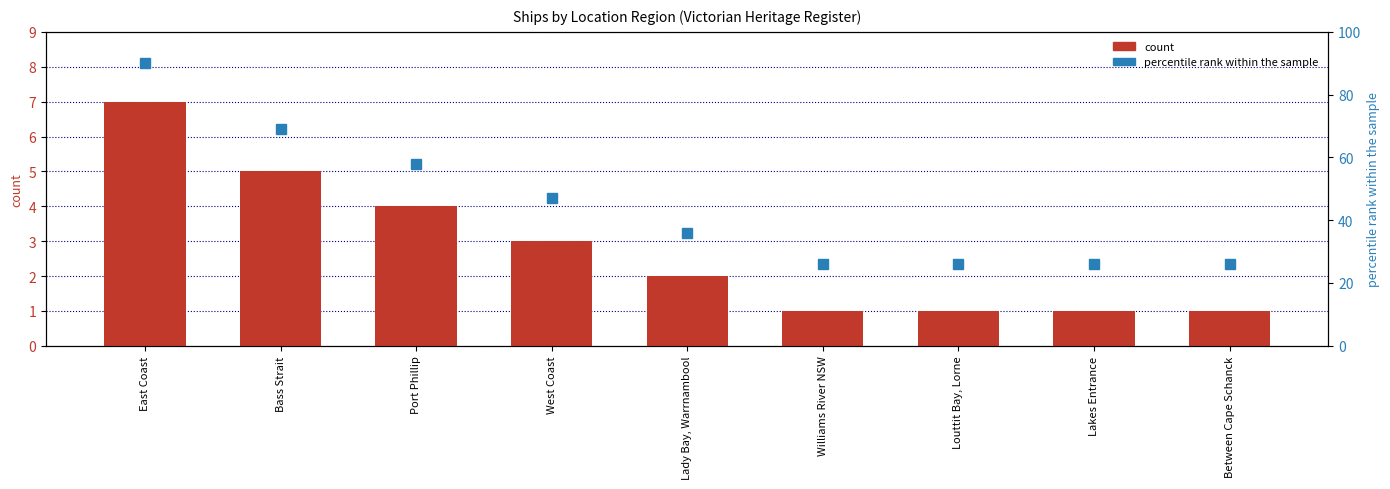

What is the difference between the maximum and minimum values in the count series?

6